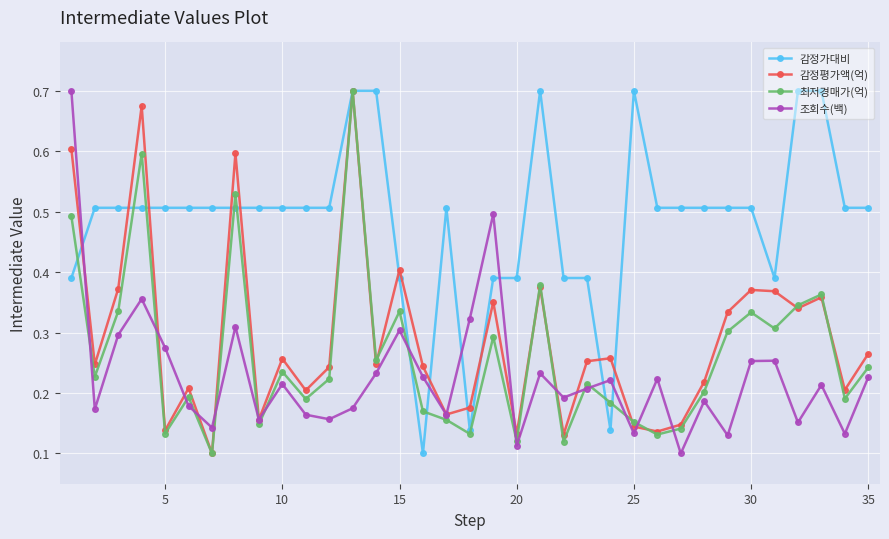

Count the 최저경매가(억) values in the range 0 to 1.

35